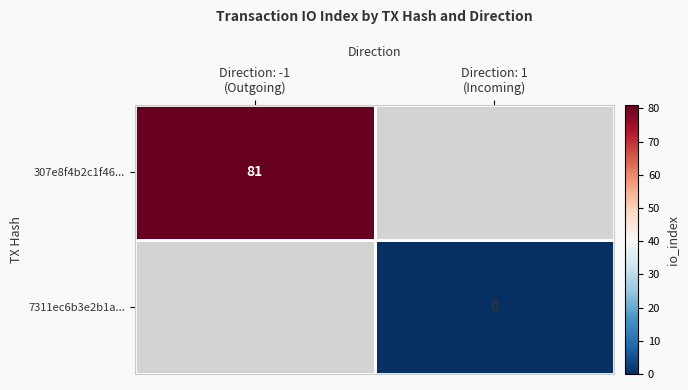

Which category has the highest value in the 307e8f4b2c1f46... series?

Direction: -1 (Outgoing)